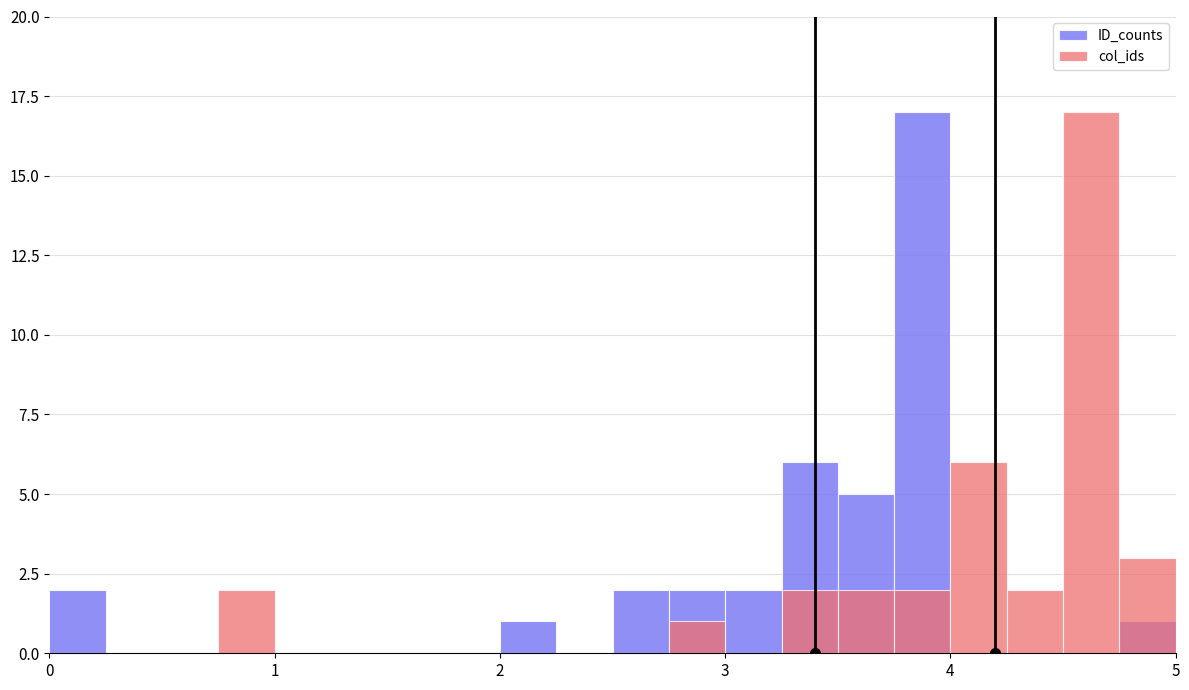

Reading left to right, what are all the values shown in this chart?

ID_counts: 2	0	0	0	0	0	0	0	1	0	2	2	2	6	5	17	0	0	0	1
col_ids: 0	0	0	2	0	0	0	0	0	0	0	1	0	2	2	2	6	2	17	3